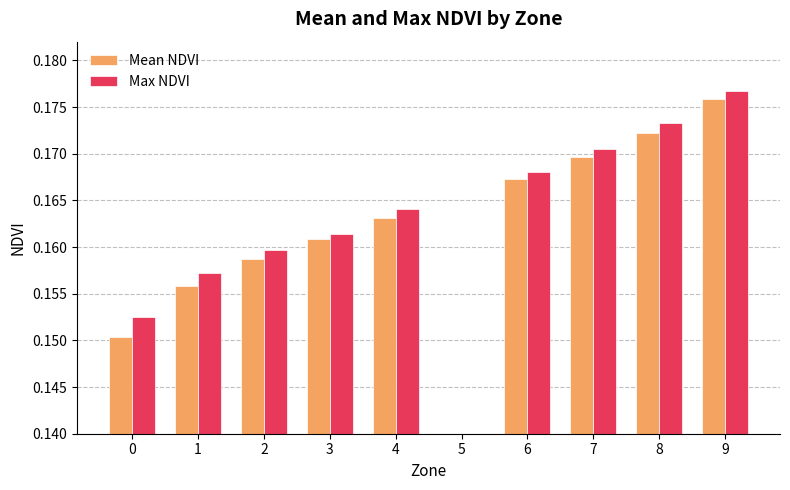

What is the total value across all series at 3?

0.3